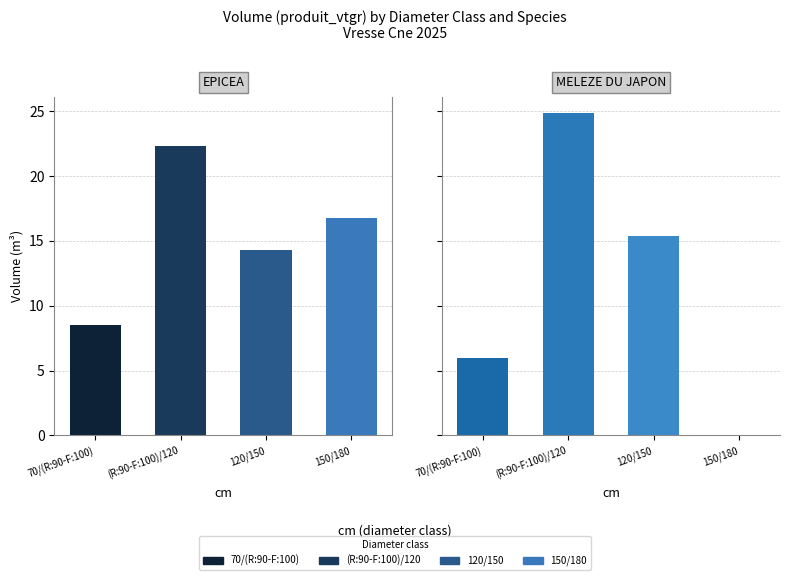

The value of EPICEA at 200/250 is 11.7. True or false?

False